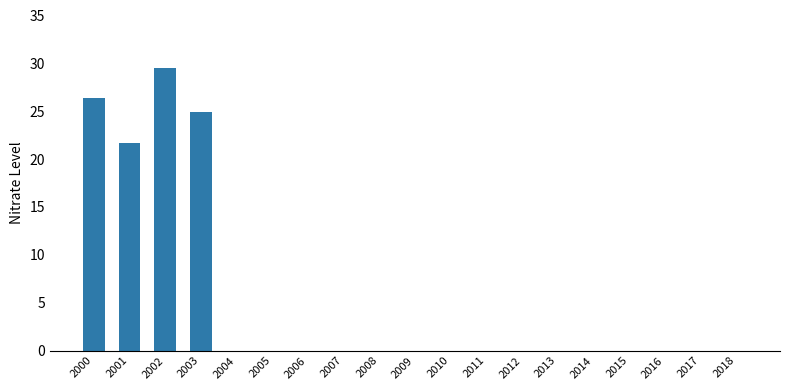

The value at 2016 is 10.3. True or false?

False